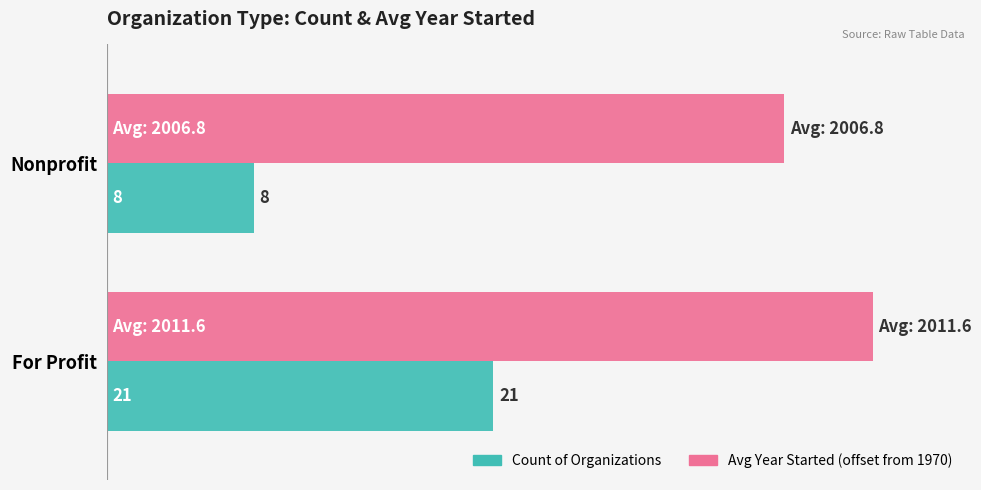

List the series in order of their peak value, lowest first.

Count of Organizations, Avg Year Started (offset from 1970)